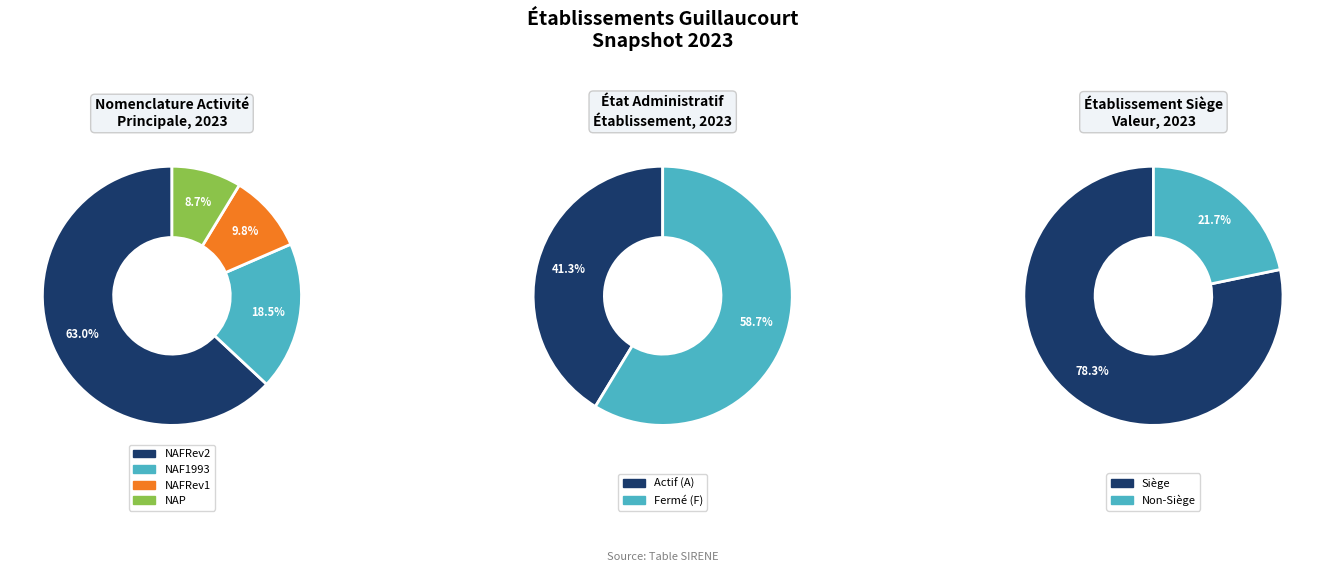

Does NAP represent more than half of the total?

No